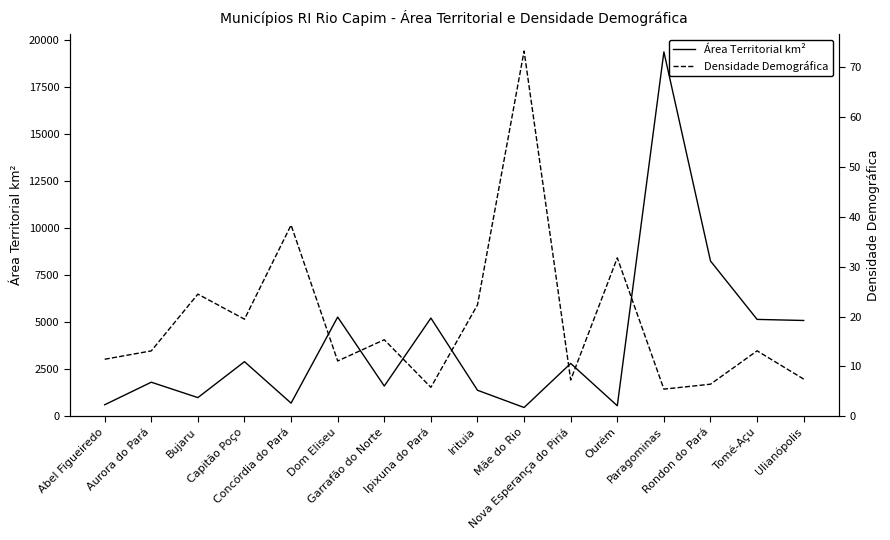

At which category does Densidade Demográfica reach its first local peak?

Bujaru